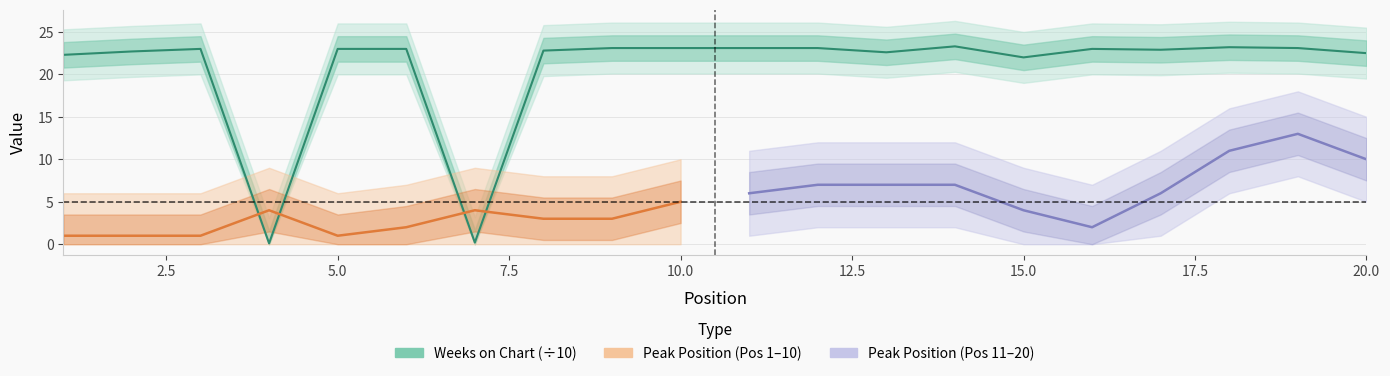

True or false: the data shows 23.1 at 12.

True